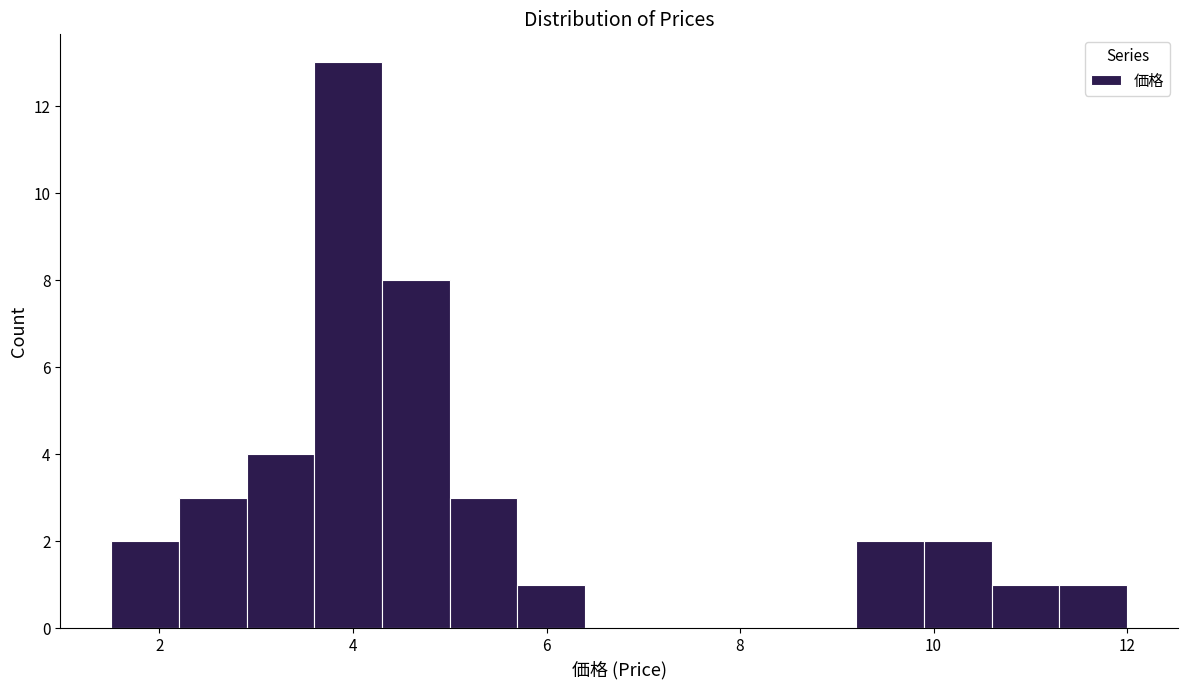

Read against the x-axis, roughly where is the centre of the tallest bar?

4.0